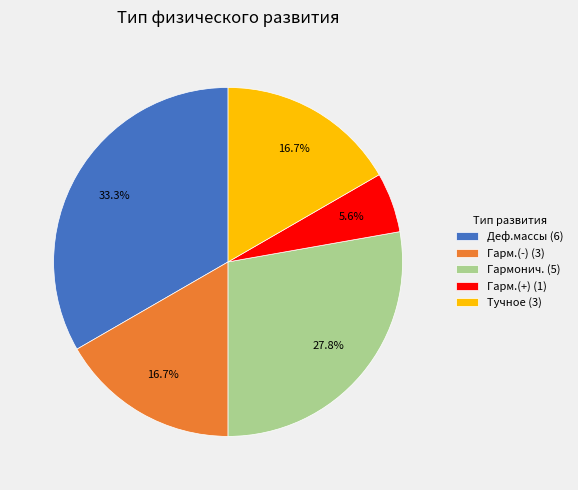

What is the ratio of the value at Гармонич. to the value at Гарм.(+)?

5.0